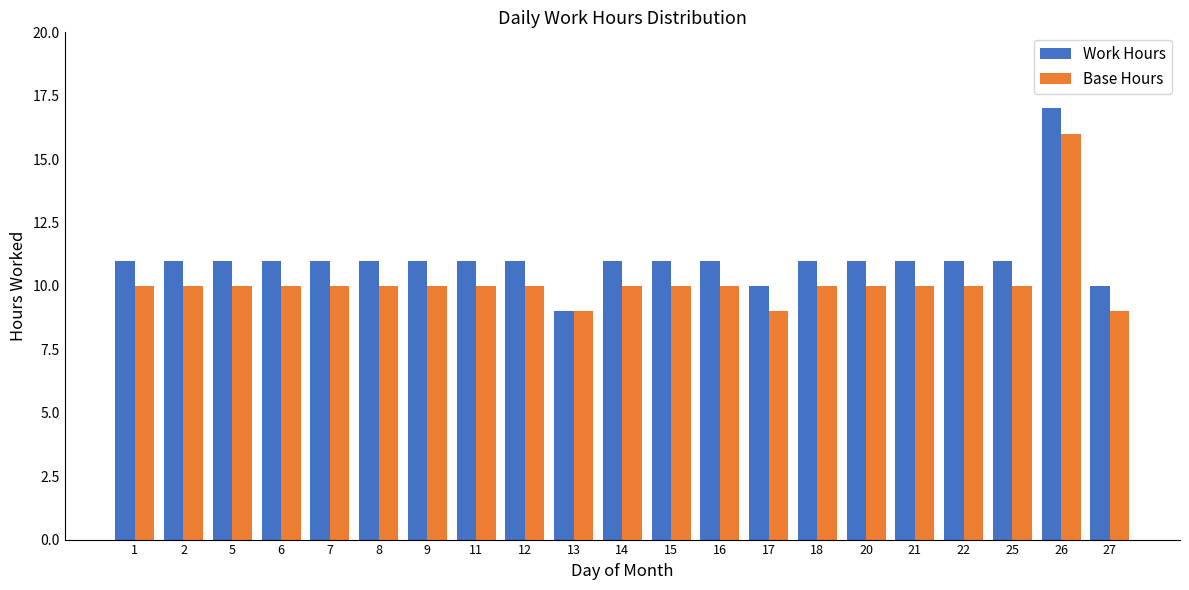

What is the sum of all Base Hours values?

213